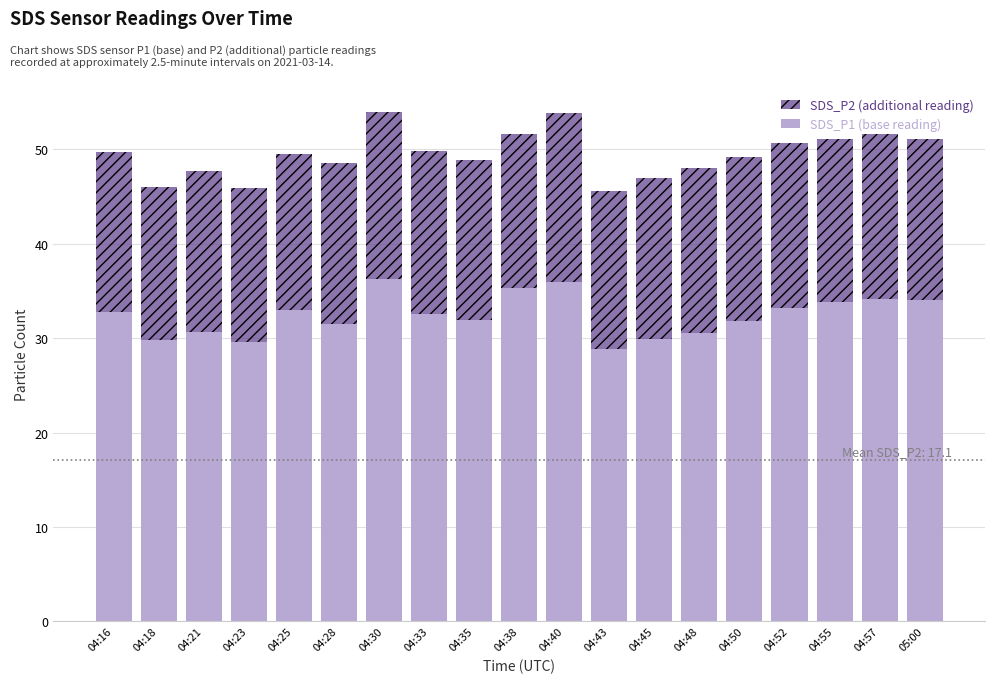

What is the total value across all series at 04:35?

48.9